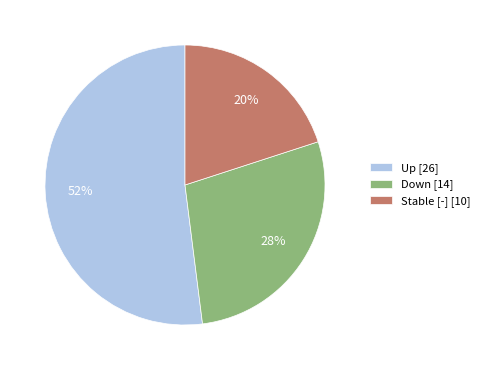

Rank the categories by value from highest to lowest.

Up [26], Down [14], Stable [-] [10]